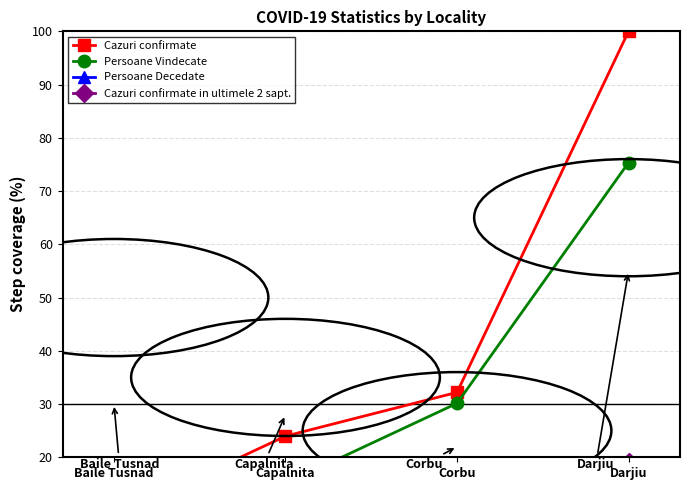

Reading right to left, list all the values displayed in this chart.

Cazuri confirmate: 100.0	32.2	24.0	8.9
Persoane Vindecate: 75.3	30.1	15.1	6.2
Persoane Decedate: 4.1	0.7	0.7	1.4
Cazuri confirmate in ultimele 2 sapt.: 19.2	1.4	8.9	1.4